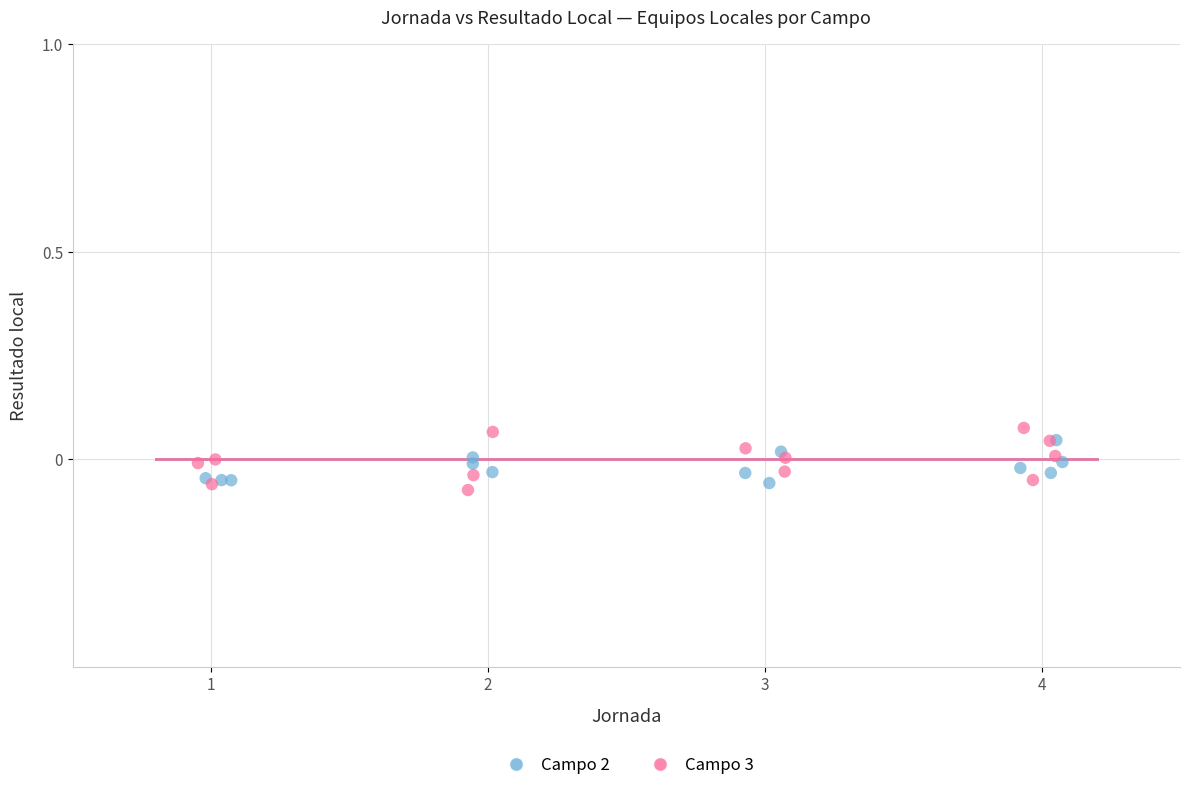

Which series has the largest Y range (max minus min)?

Campo 3